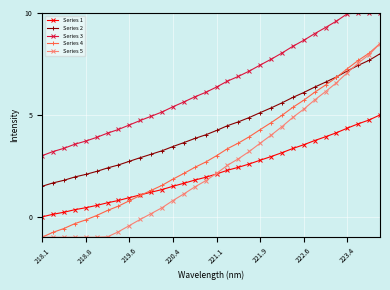

Which series has the largest total across all categories?

Series 3